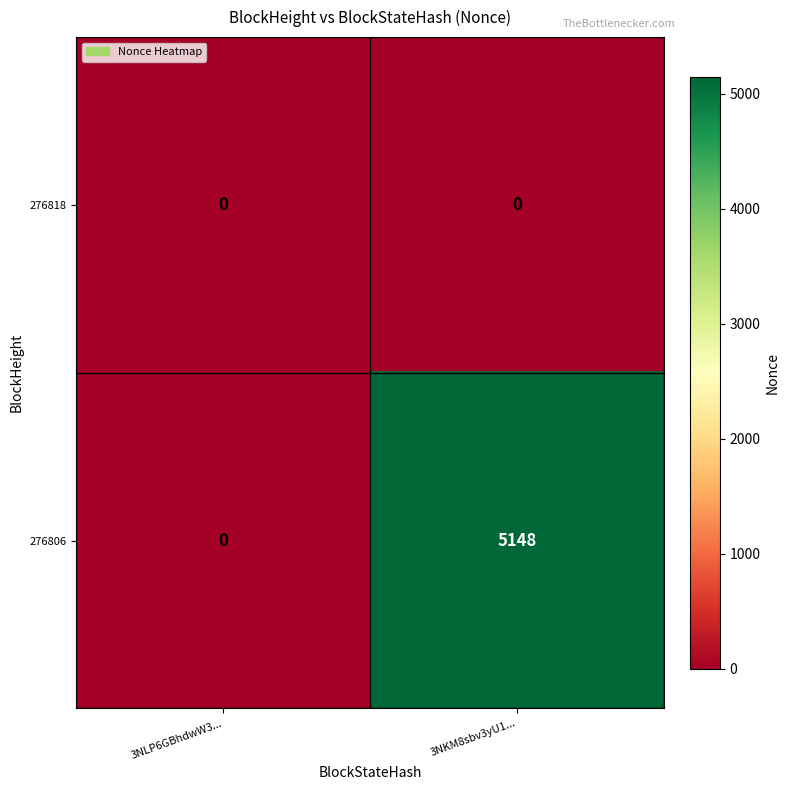

Rank the series by their average value, from highest to lowest.

276806, 276818